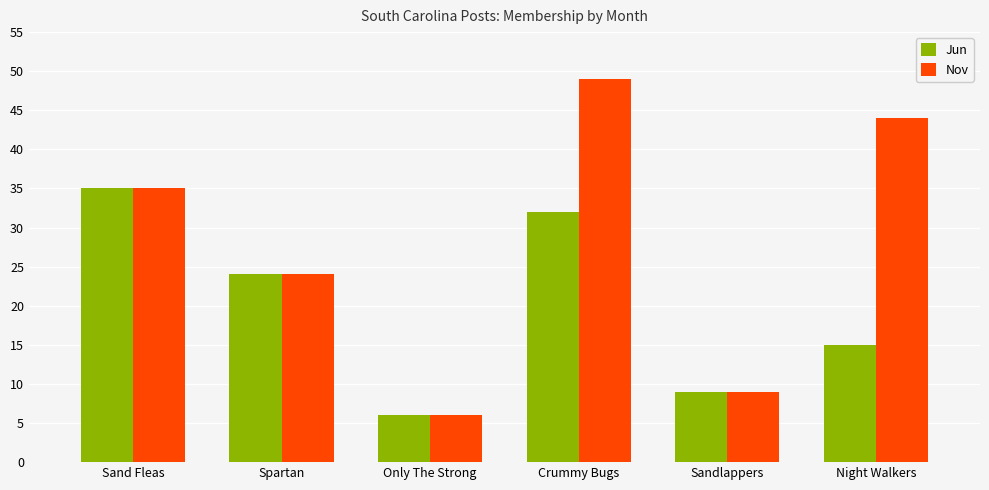

What value does the Jun series have at Sand Fleas?

35